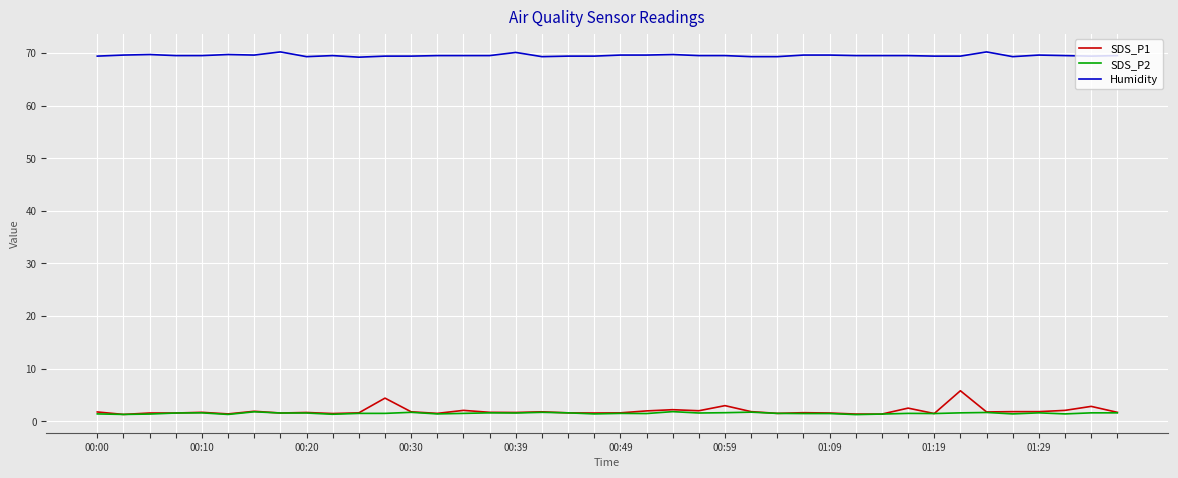

Which series has the widest spread of values?

SDS_P1